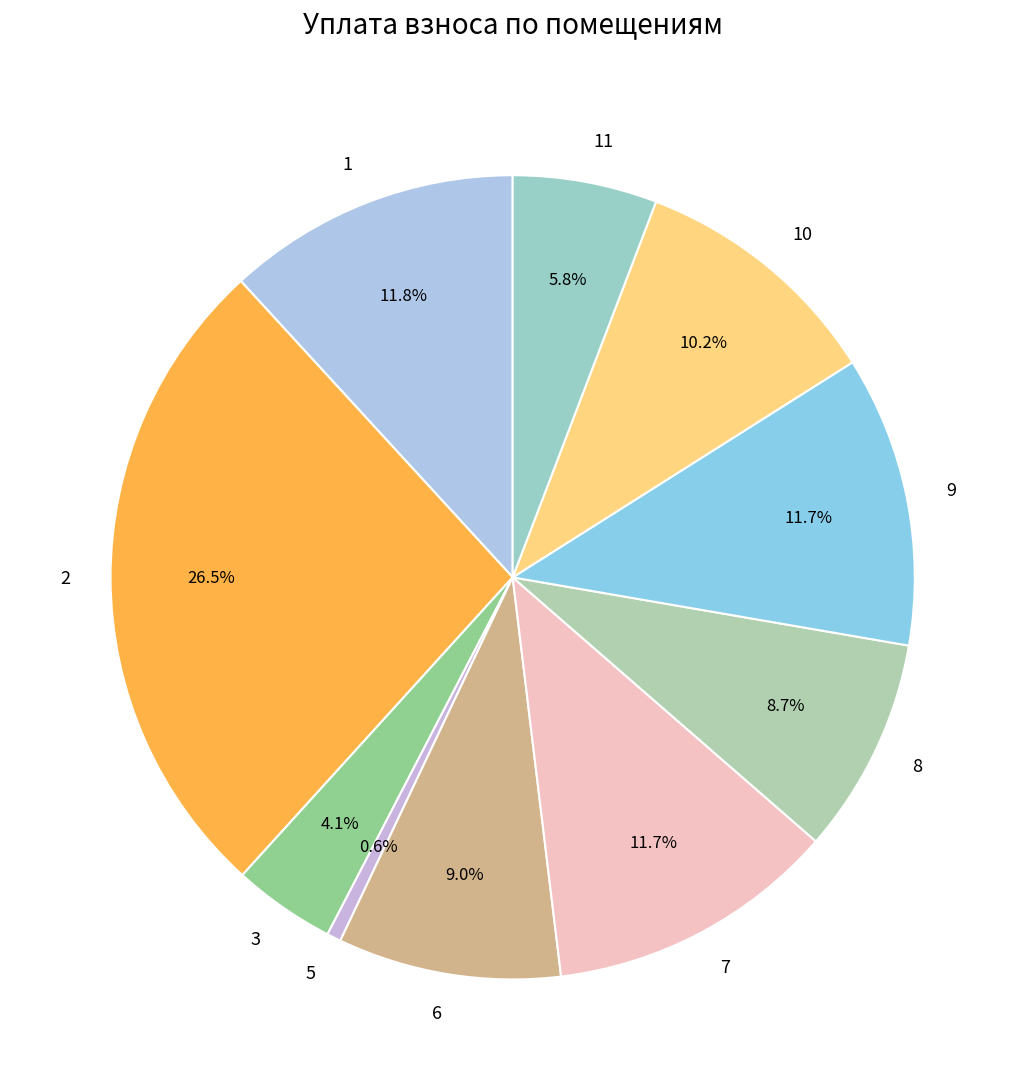

Which category has the smallest portion of the pie?

5